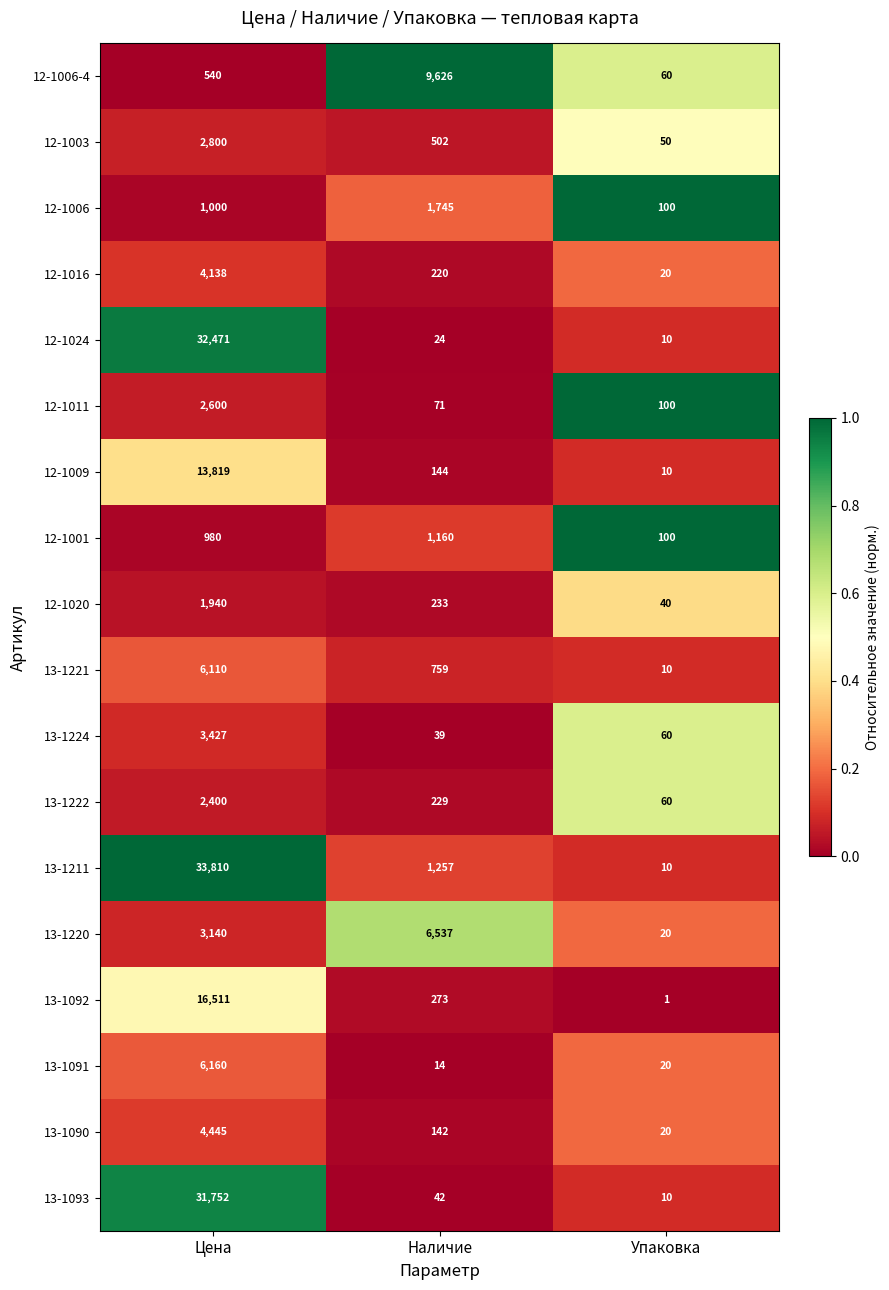

What is the sum of all 12-1001 values?

2240